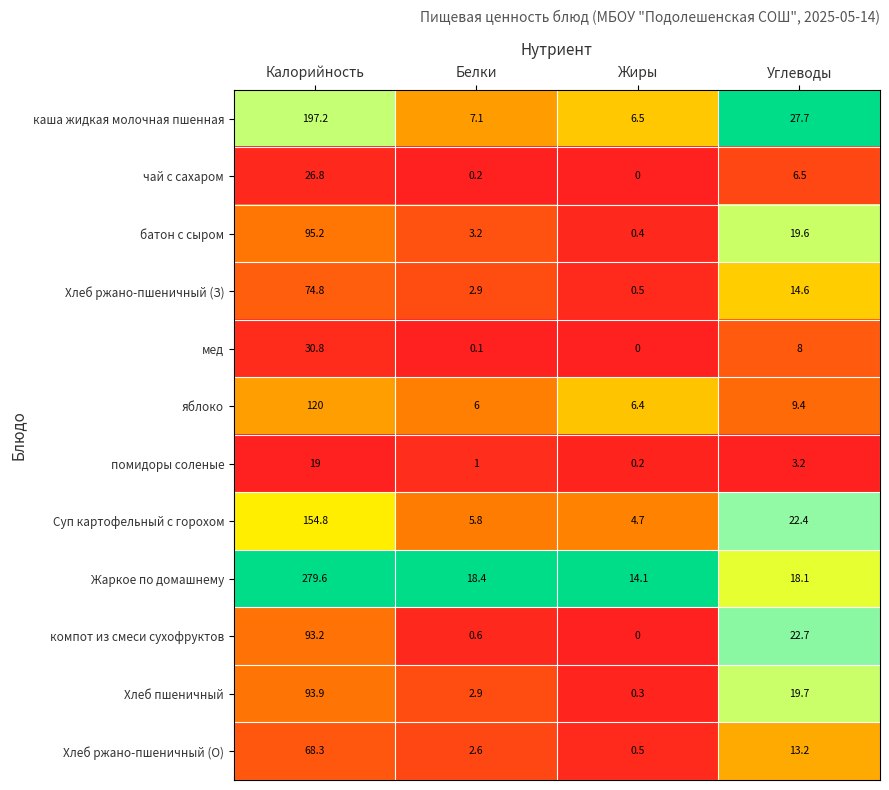

How many categories are shown in the chart?

4